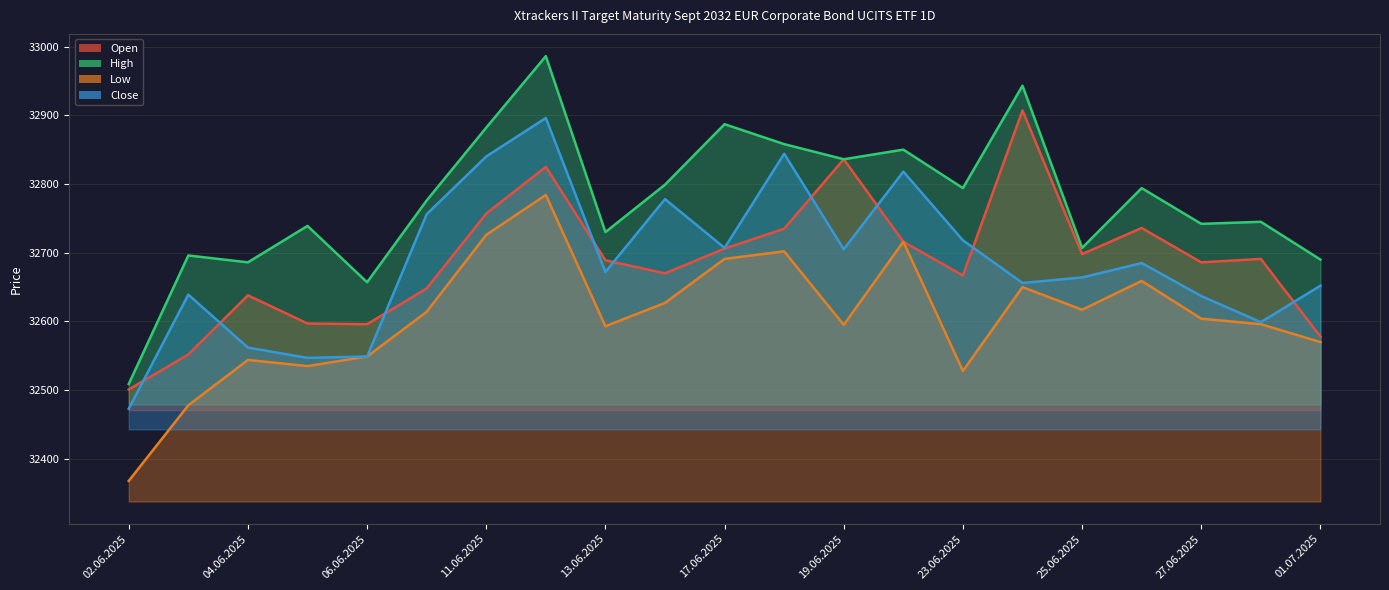

Which has a higher value, 04.06.2025 or 02.06.2025?

04.06.2025